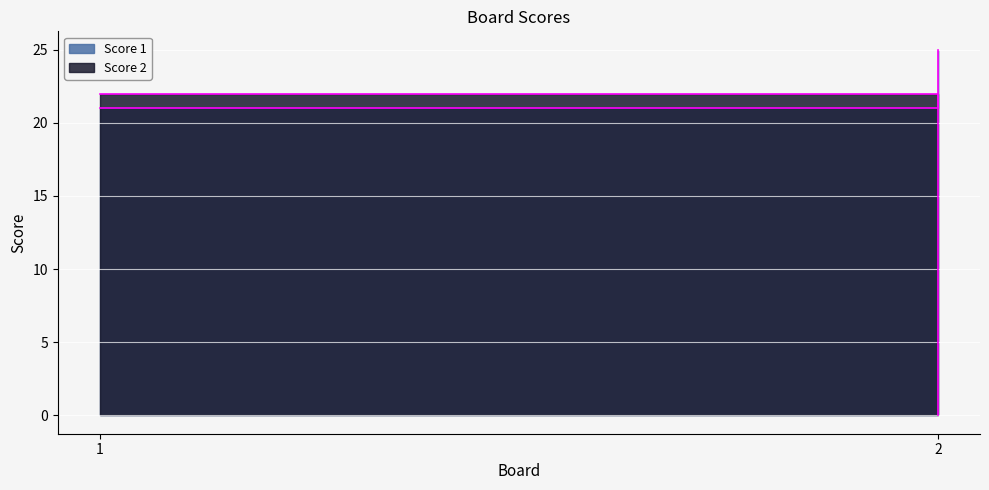

Which series has the largest range (max minus min)?

Score 2